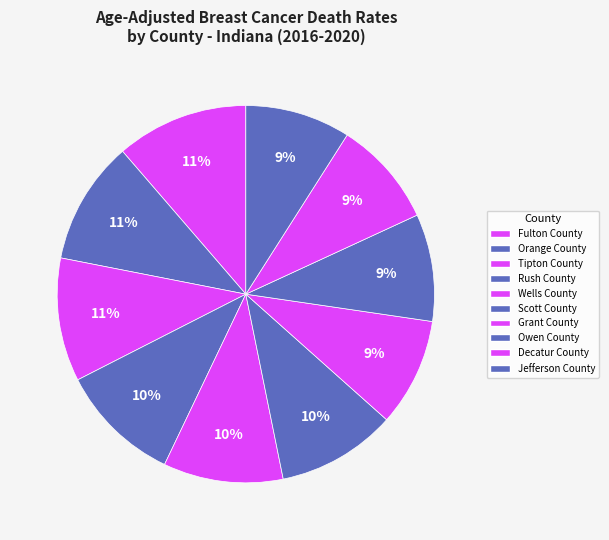

Is it true that Decatur County is 2% of the pie?

False